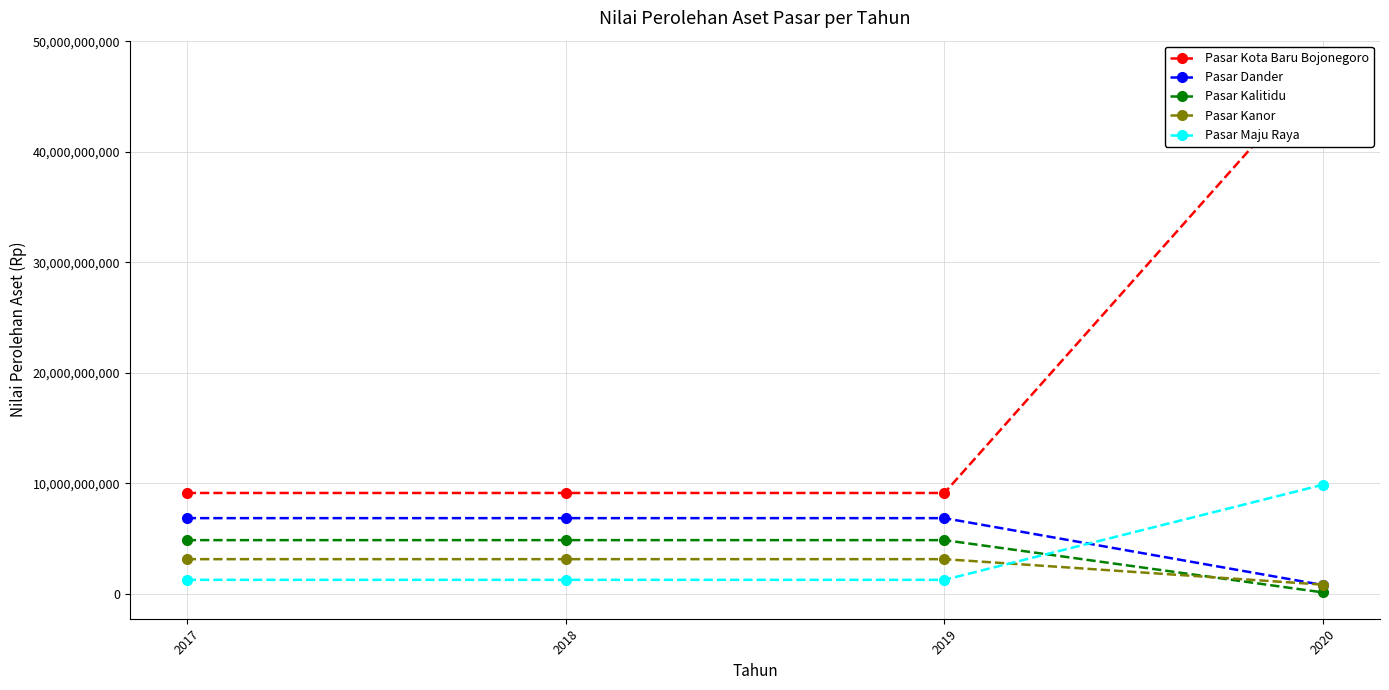

What is the lowest value of the Pasar Kanor series?

834855821